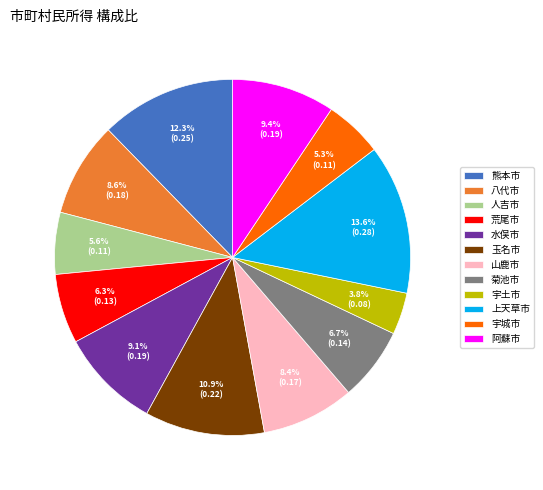

Does any single category account for the majority?

No